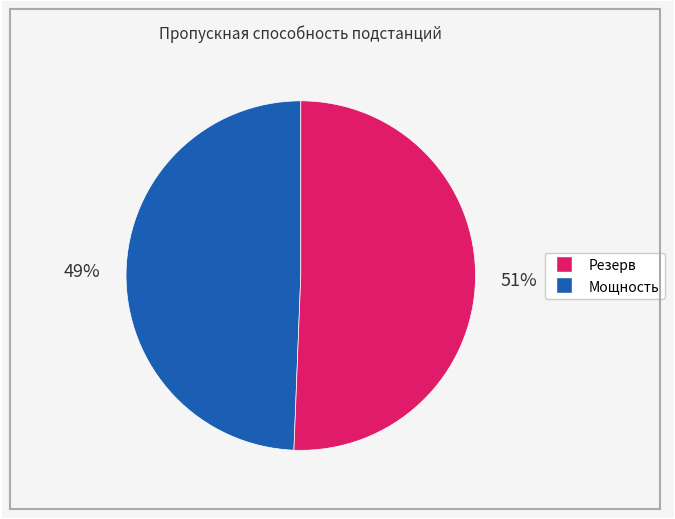

Count the number of slices in the pie.

2